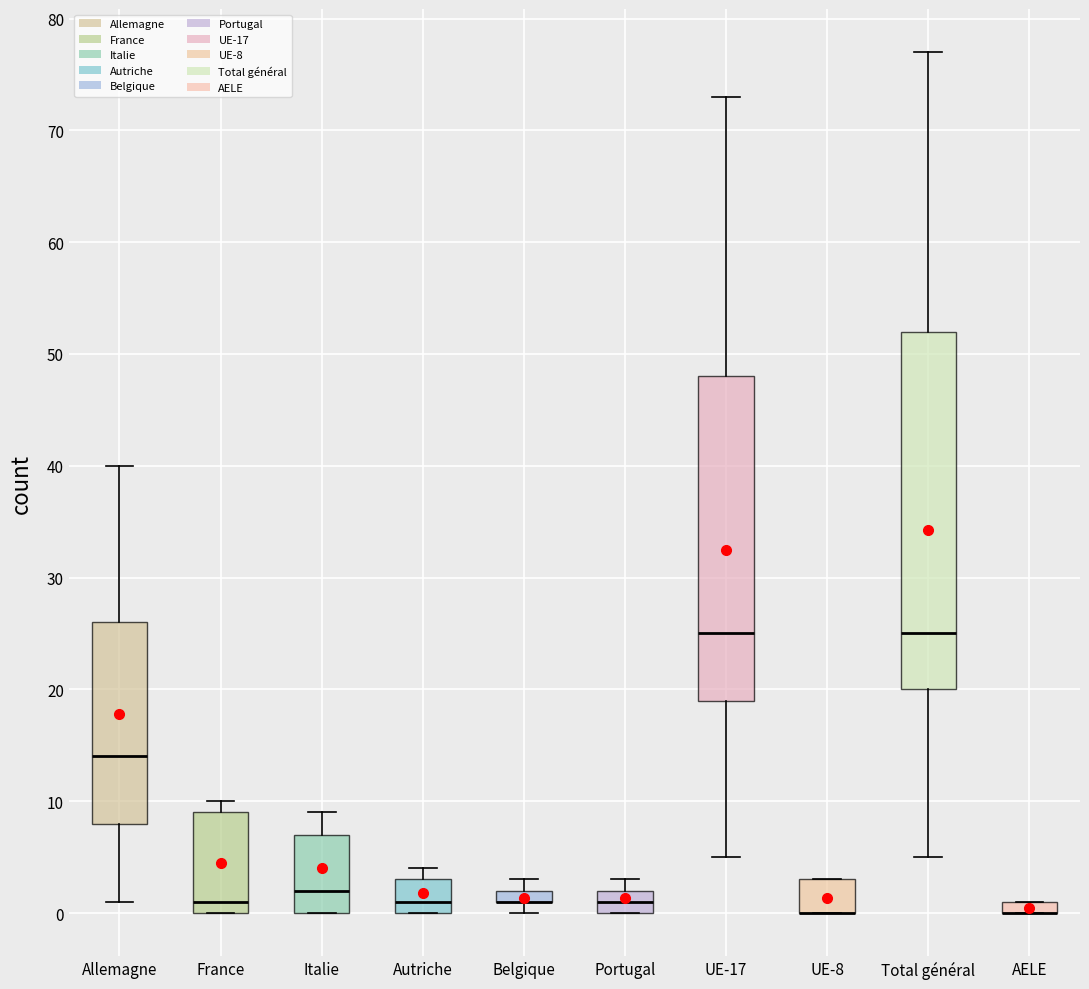

Where does the upper whisker of the box for UE-17 end on the y-axis? The values are not printed on the chart, so give them approximately, as read against the axis.

73